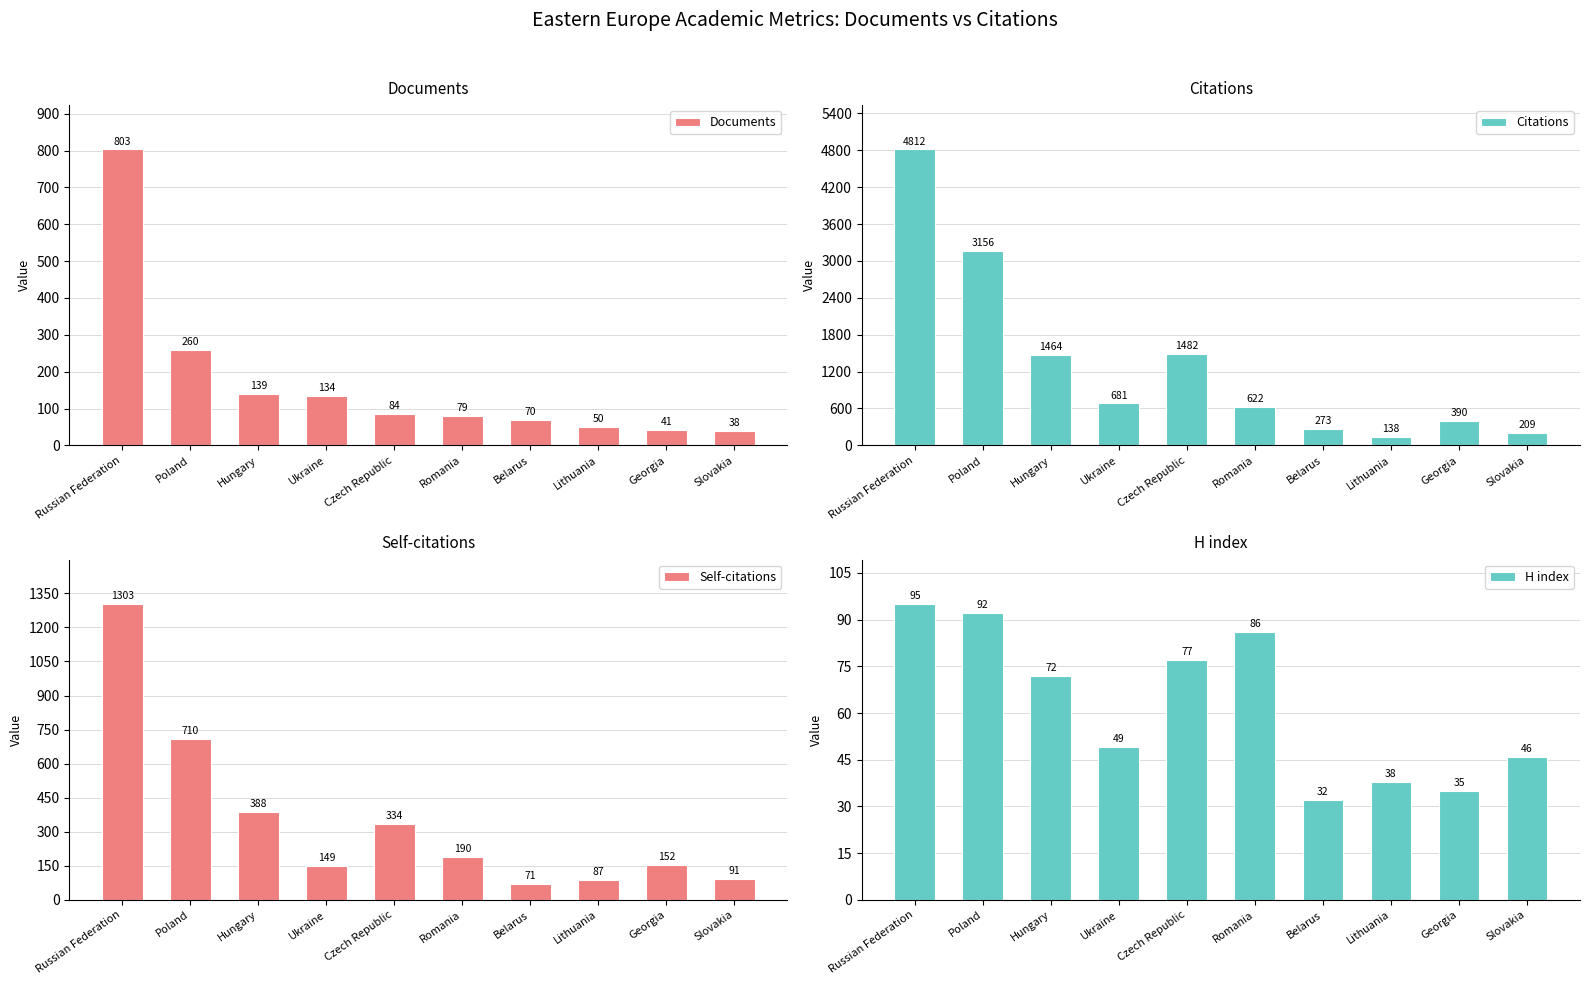

List the labels in order of H index value, smallest first.

Belarus, Georgia, Lithuania, Slovakia, Ukraine, Hungary, Czech Republic, Romania, Poland, Russian Federation